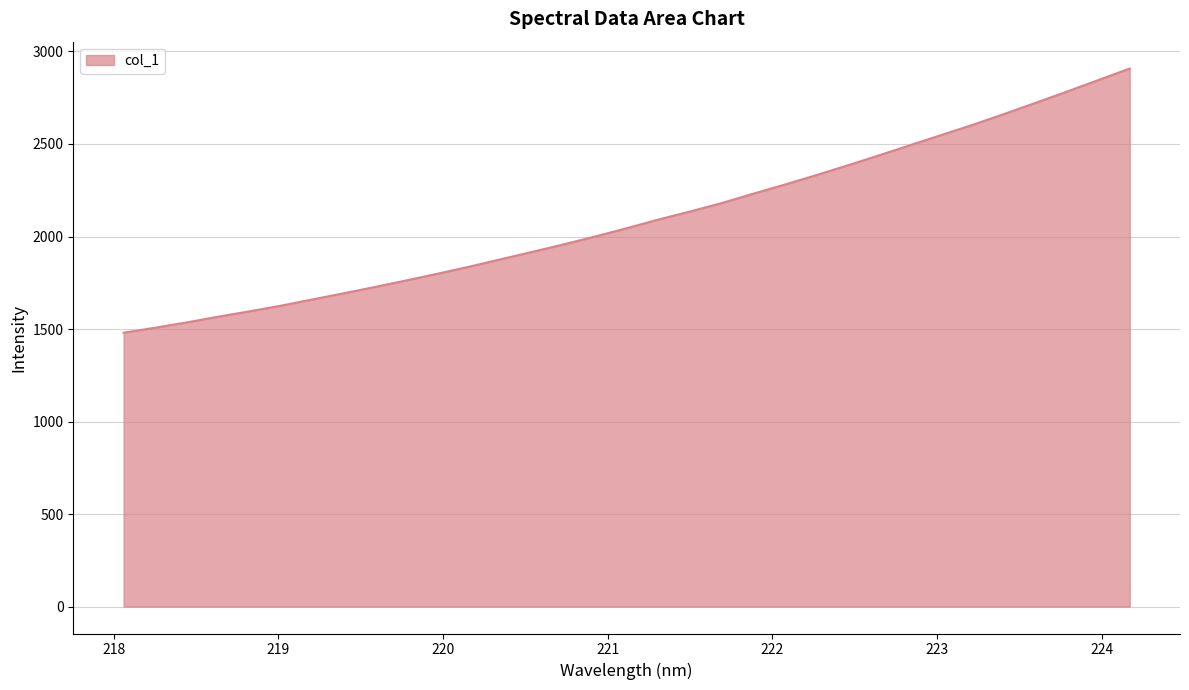

What is the maximum value shown in the chart?

2907.5